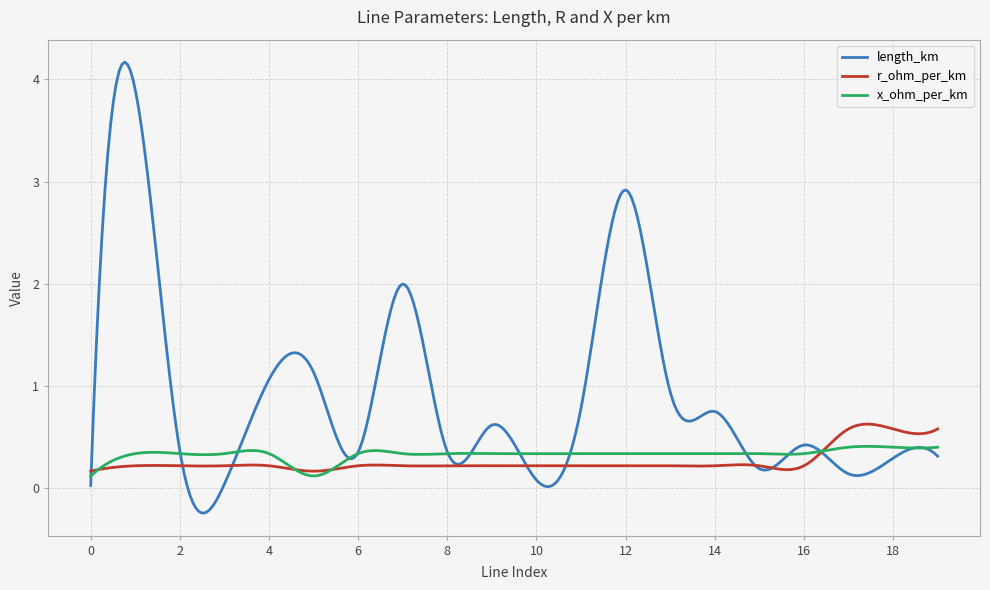

List the series in order of their peak value, lowest first.

x_ohm_per_km, r_ohm_per_km, length_km